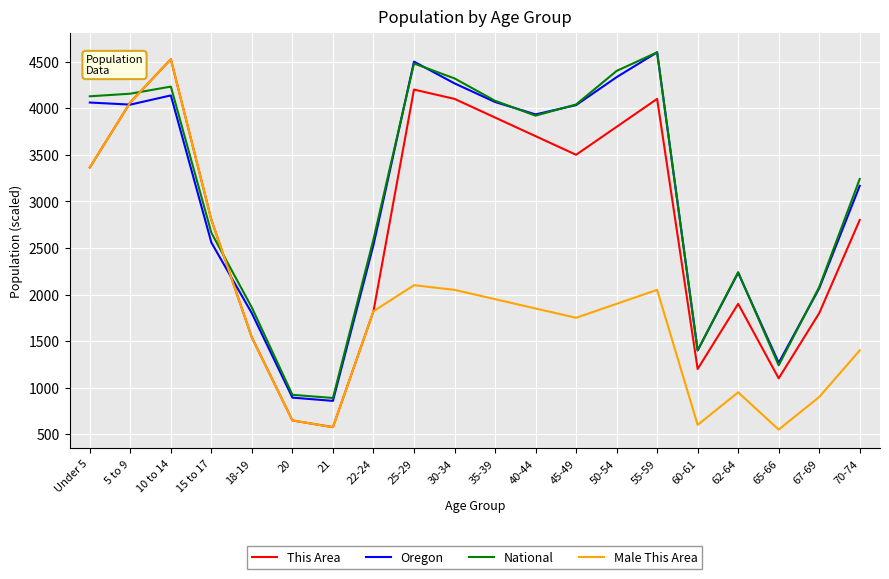

At which category does Male This Area reach its first local valley?

21